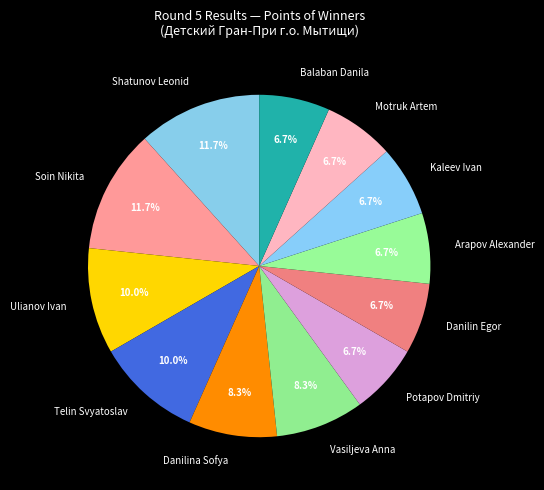

The Soin Nikita slice represents 3% of the pie. True or false?

False